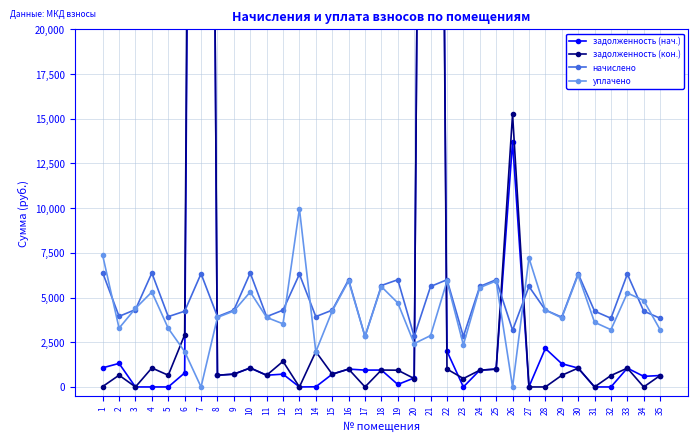

What is the sum of all начислено values?

168101.9